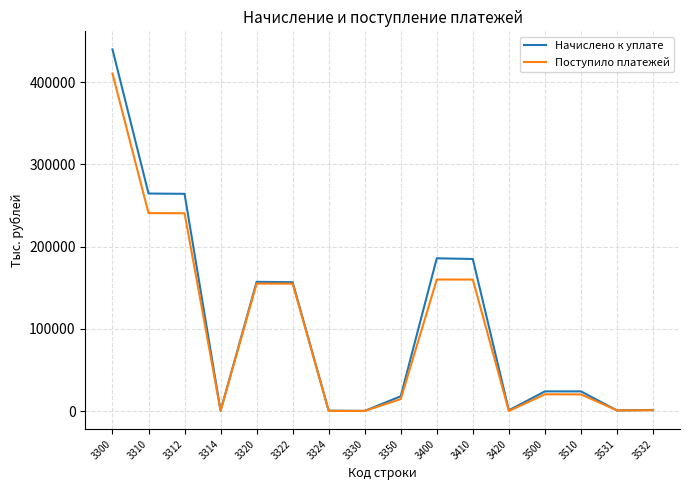

Does the chart display data point markers on the line(s)?

No